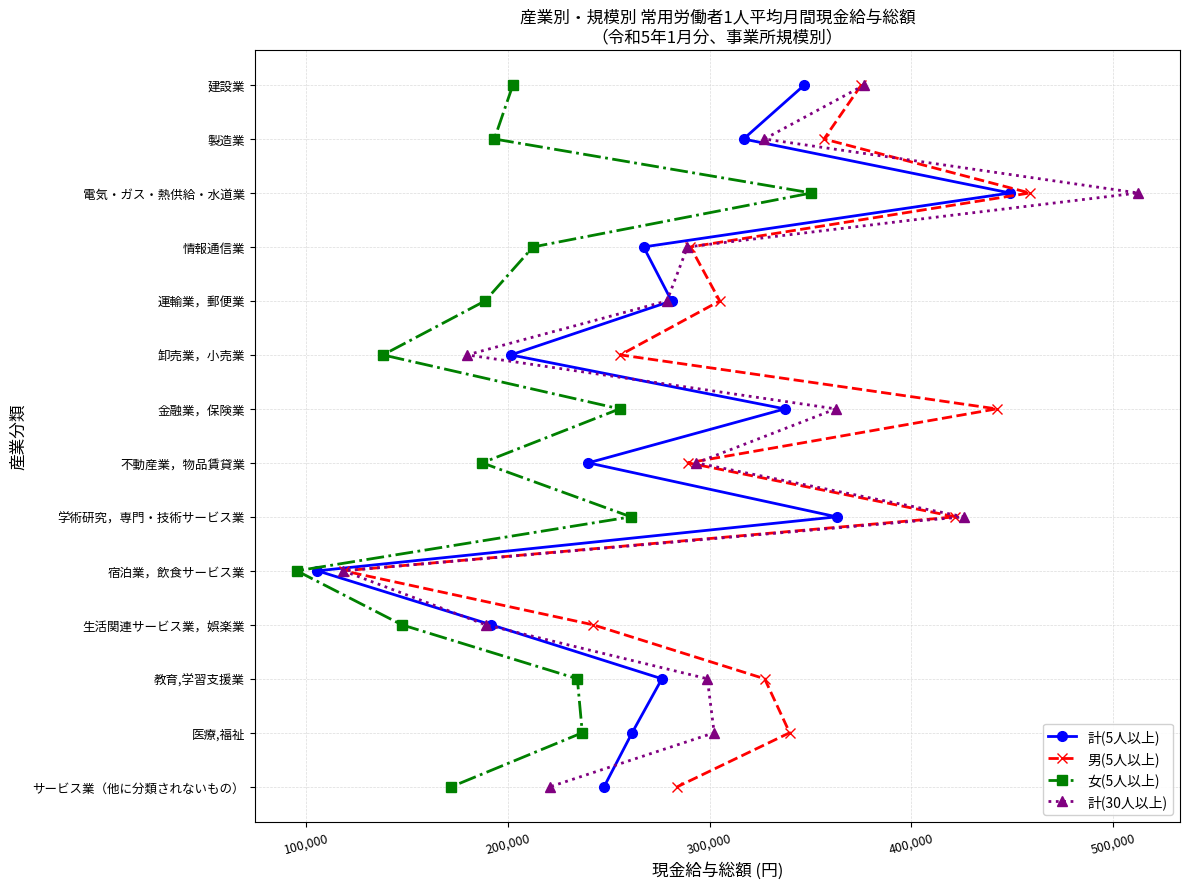

How many values in the 計(5人以上) series exceed 7?

6